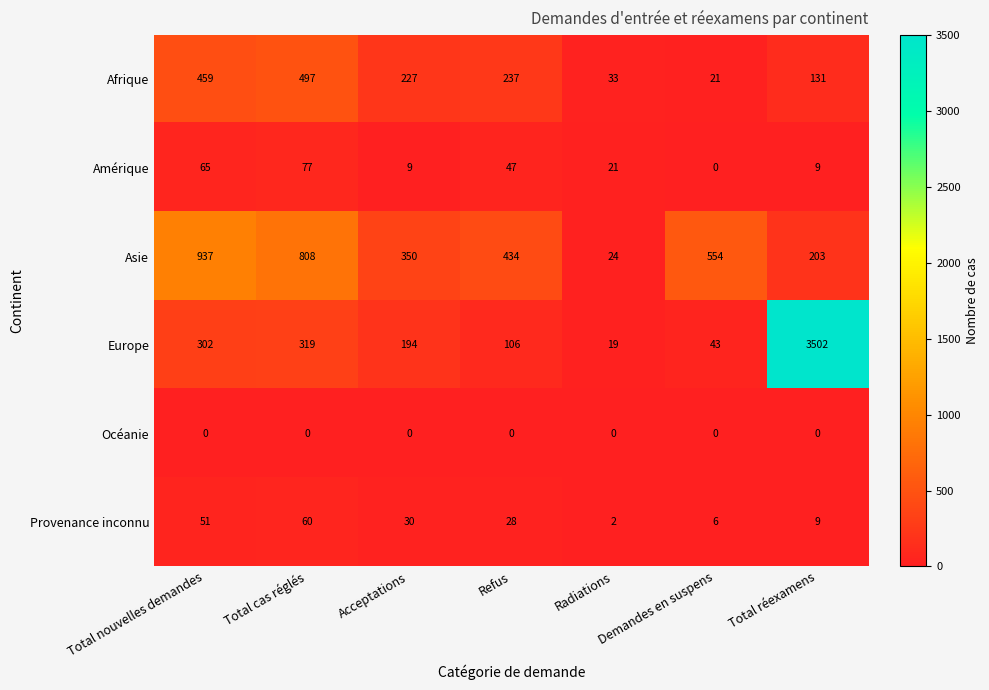

Which series has the widest spread of values?

Europe